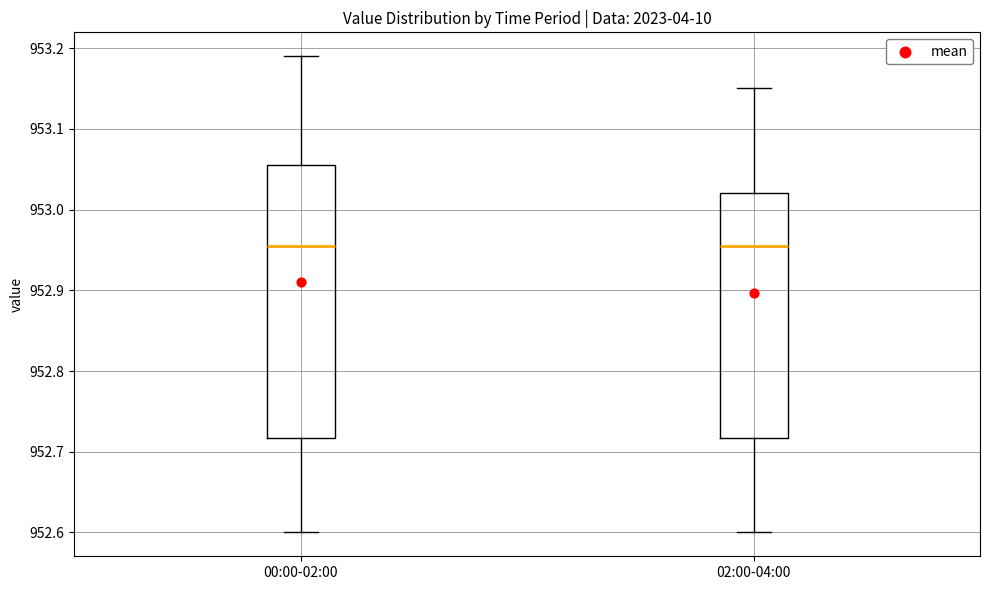

Reading left to right, transcribe this box plot: for each box, give where its median line is, the range the box spans, and where its two whiskers end, as read against the y-axis. The values are not printed on the chart, so give them approximately, as read against the axis.

00:00-02:00: median 952.96, box 952.72 to 953.06, whiskers 952.60 to 953.19
02:00-04:00: median 952.96, box 952.72 to 953.02, whiskers 952.60 to 953.15